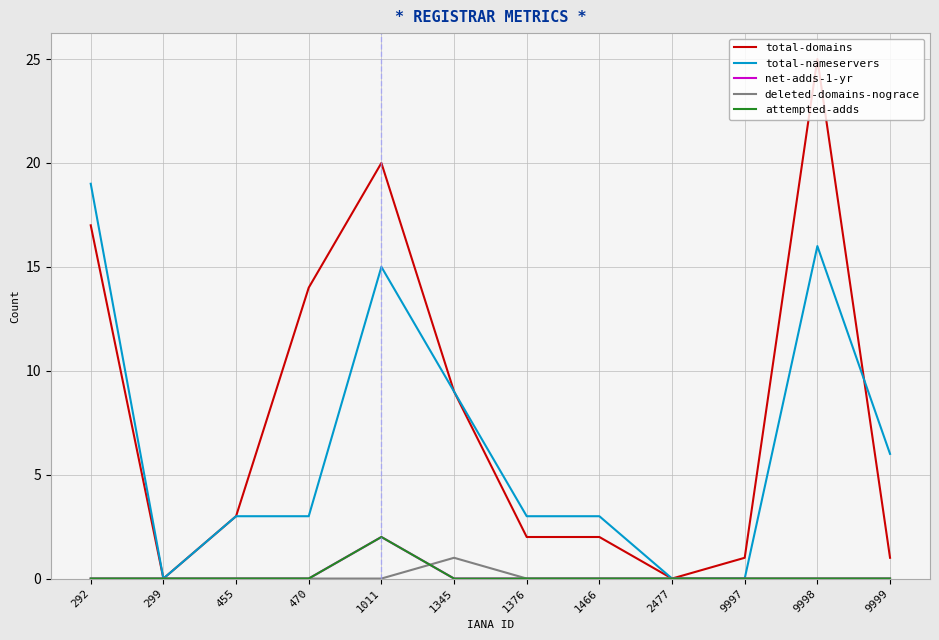

True or false: total-nameservers has a value of 23 at 9998.

False